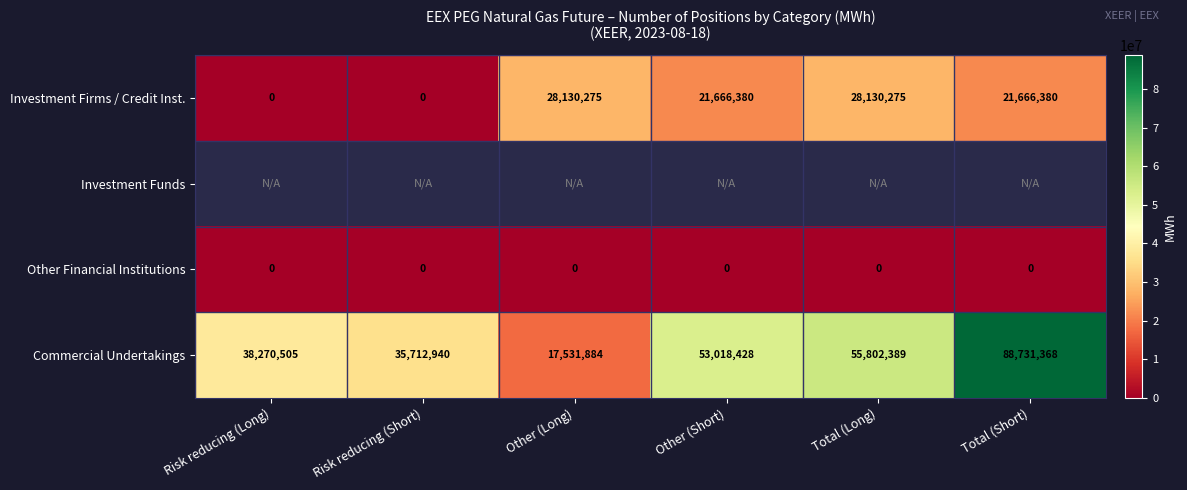

What is the minimum value for Commercial Undertakings?

17531884